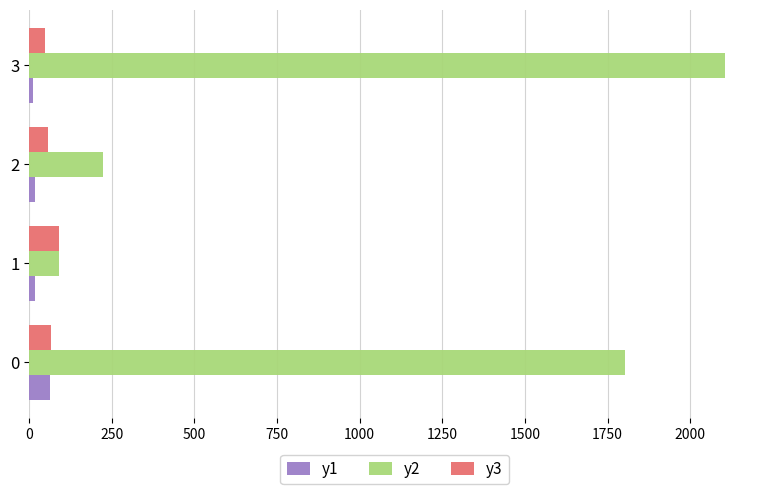

Which series has the widest spread of values?

y2